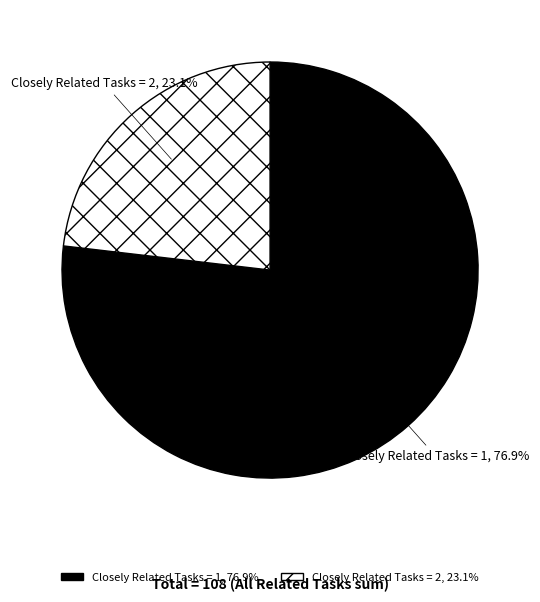

Do Closely Related Tasks = 2 and Closely Related Tasks = 1 together represent more than half of the pie?

Yes